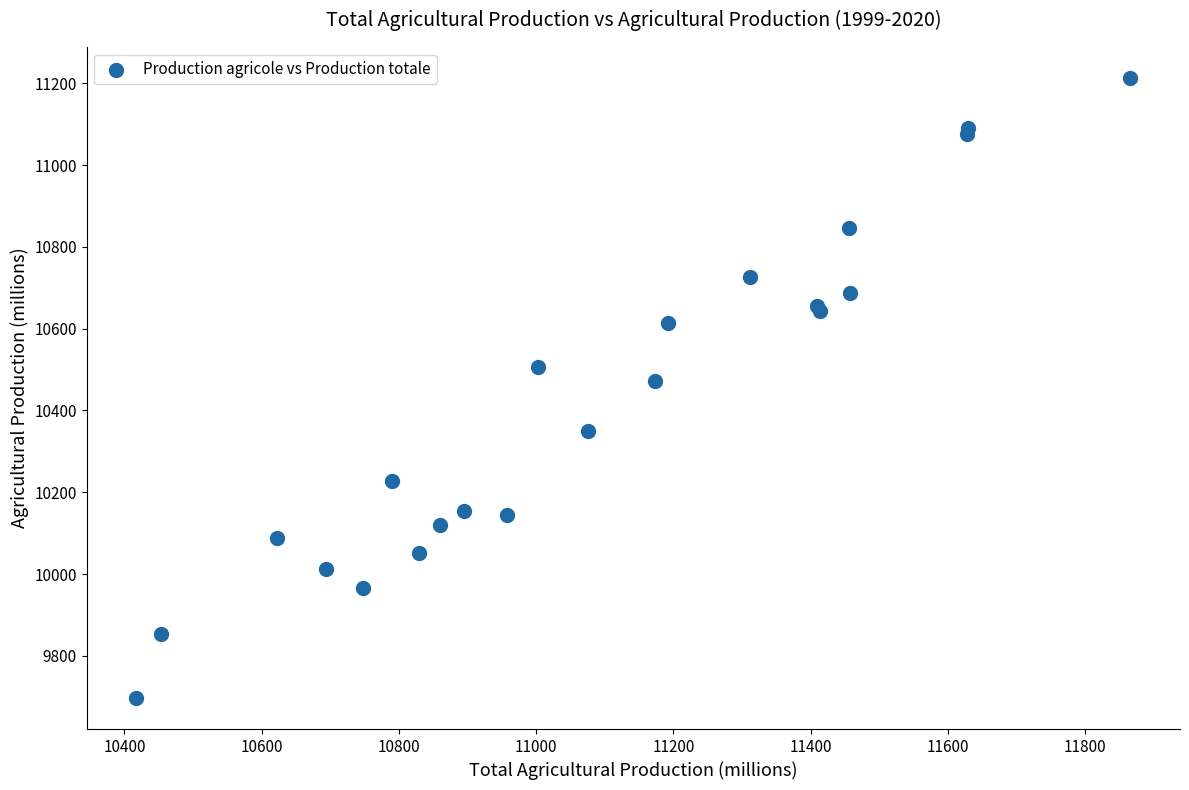

What Y value in the scatter plot is closest to 10454?

10471.6